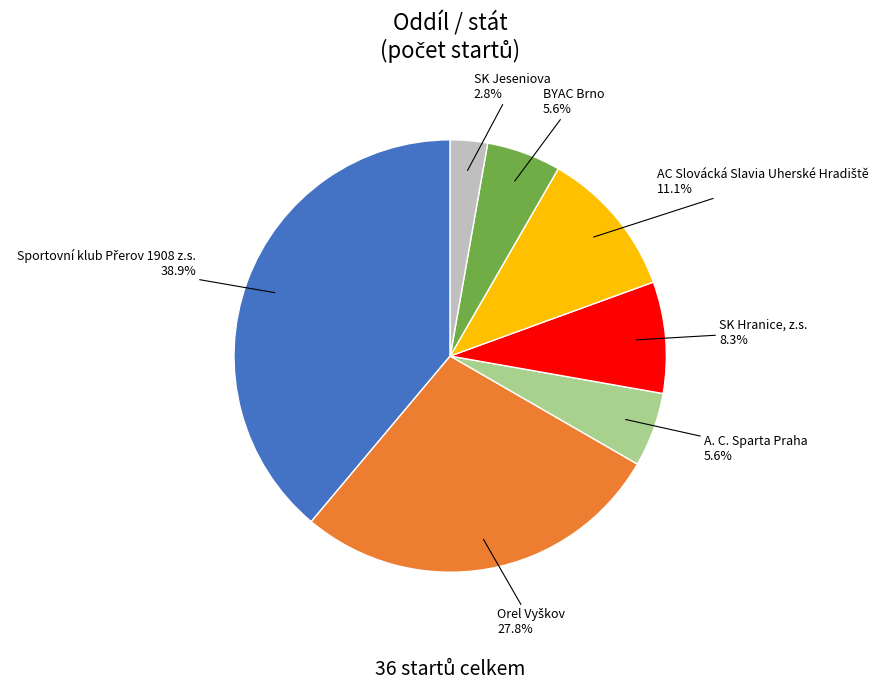

Is there a majority slice in this chart?

No